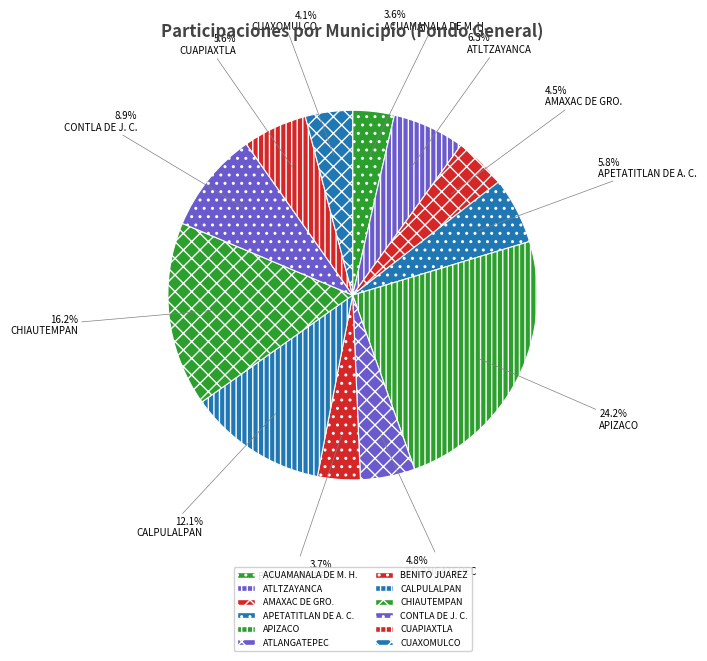

Rank the categories by value from highest to lowest.

APIZACO, CHIAUTEMPAN, CALPULALPAN, CONTLA DE J. C., ATLTZAYANCA, APETATITLAN DE A. C., CUAPIAXTLA, ATLANGATEPEC, AMAXAC DE GRO., CUAXOMULCO, BENITO JUAREZ, ACUAMANALA DE M. H.